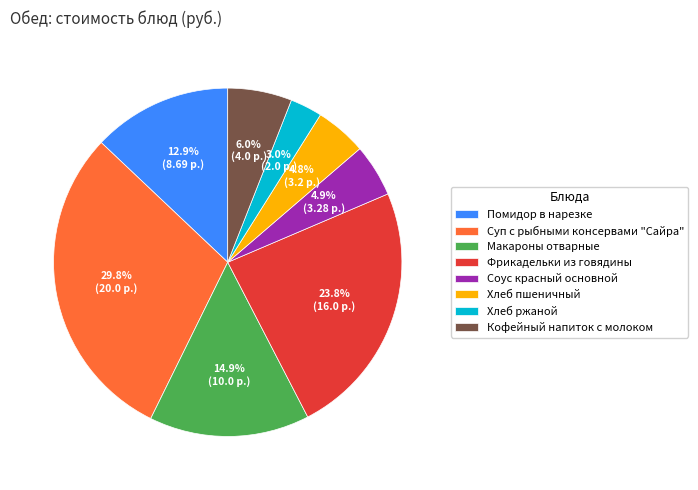

What is the ratio of the value at Помидор в нарезке to the value at Макароны отварные?

0.9